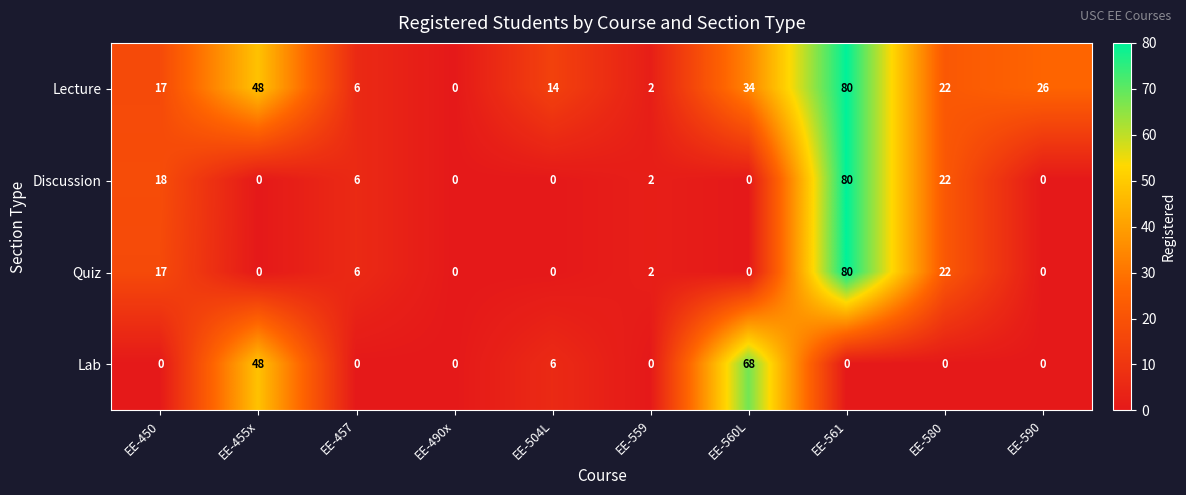

What is the difference between the highest and lowest values at EE-580?

22